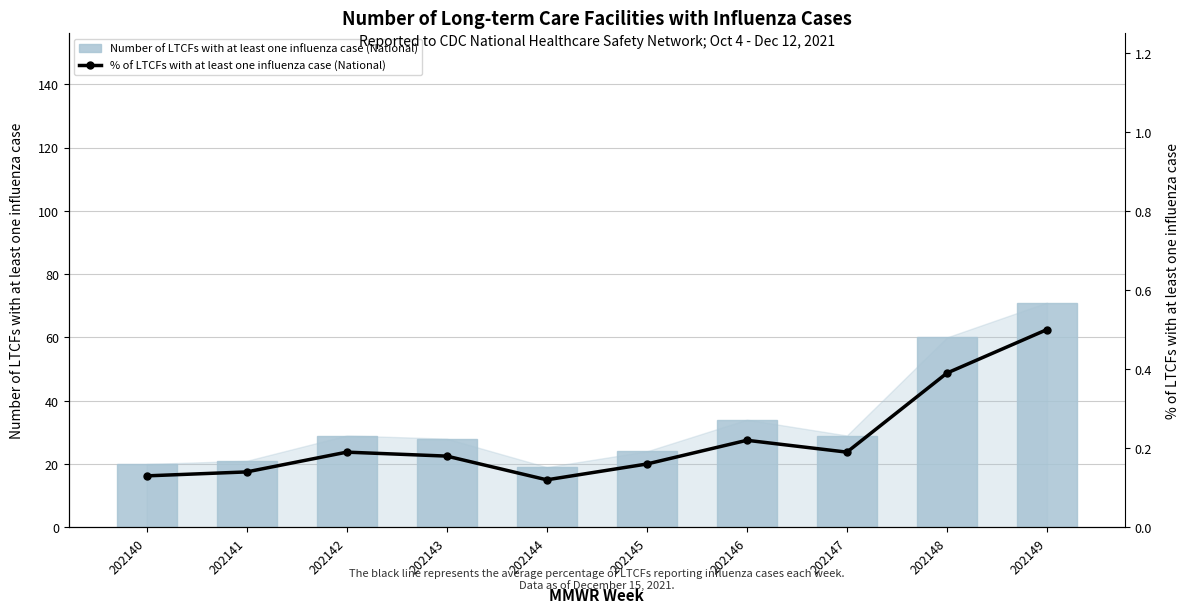

How many distinct data groups are displayed?

2